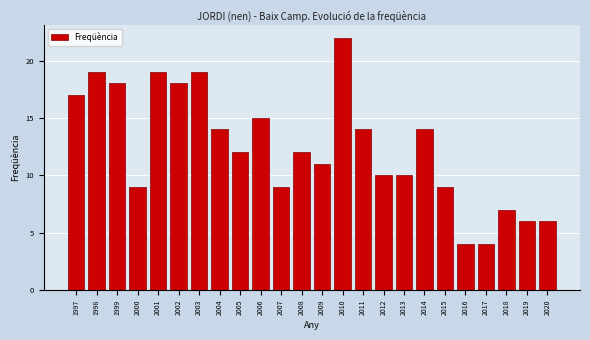

Reading left to right, transcribe all the data shown in this chart.

1997=17	1998=19	1999=18	2000=9	2001=19	2002=18	2003=19	2004=14	2005=12	2006=15	2007=9	2008=12	2009=11	2010=22	2011=14	2012=10	2013=10	2014=14	2015=9	2016=4	2017=4	2018=7	2019=6	2020=6